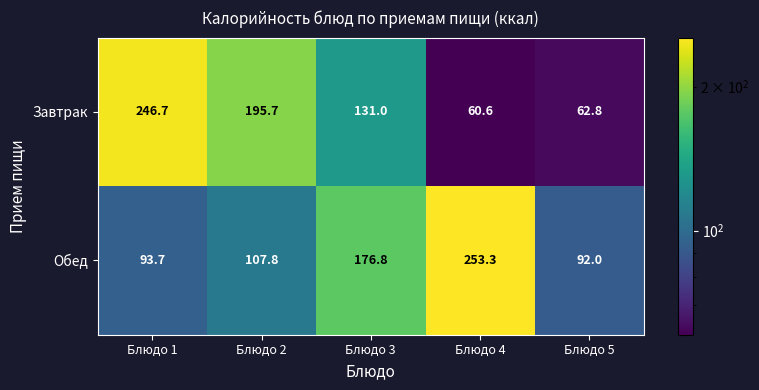

What is the approximate value of Завтрак at Блюдо 4?

60.6